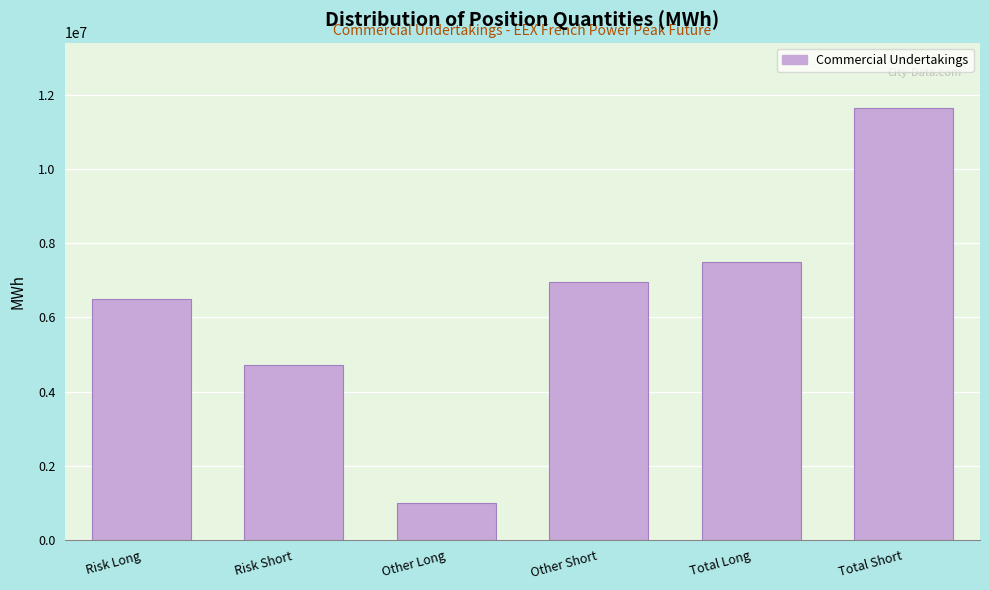

Reading left to right, list all the values displayed in this chart.

6496596	4710468	1009416	6947760	7506012	11658228